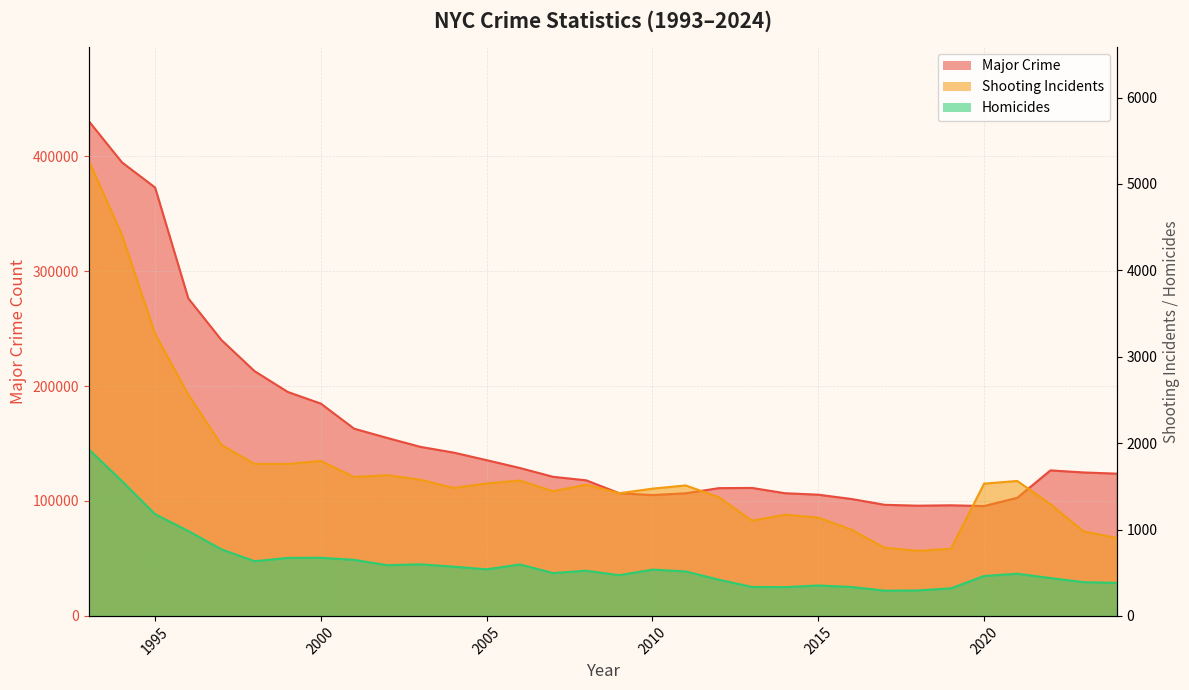

What is the value of the Homicides point at the 5th from the left?

770